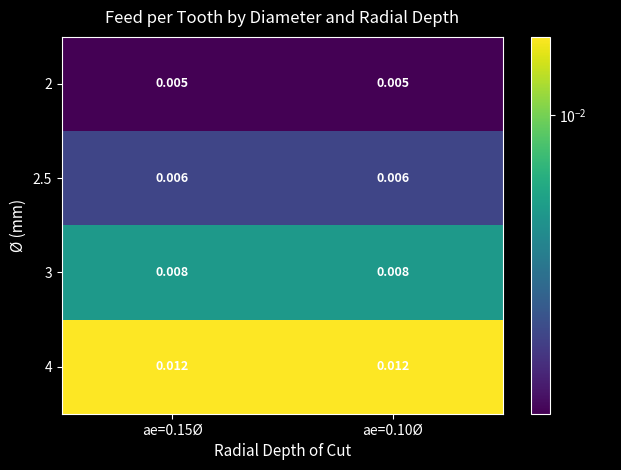

Is the value of 2.5 at ae=0.15Ø greater than the value of 2 at ae=0.15Ø?

Yes